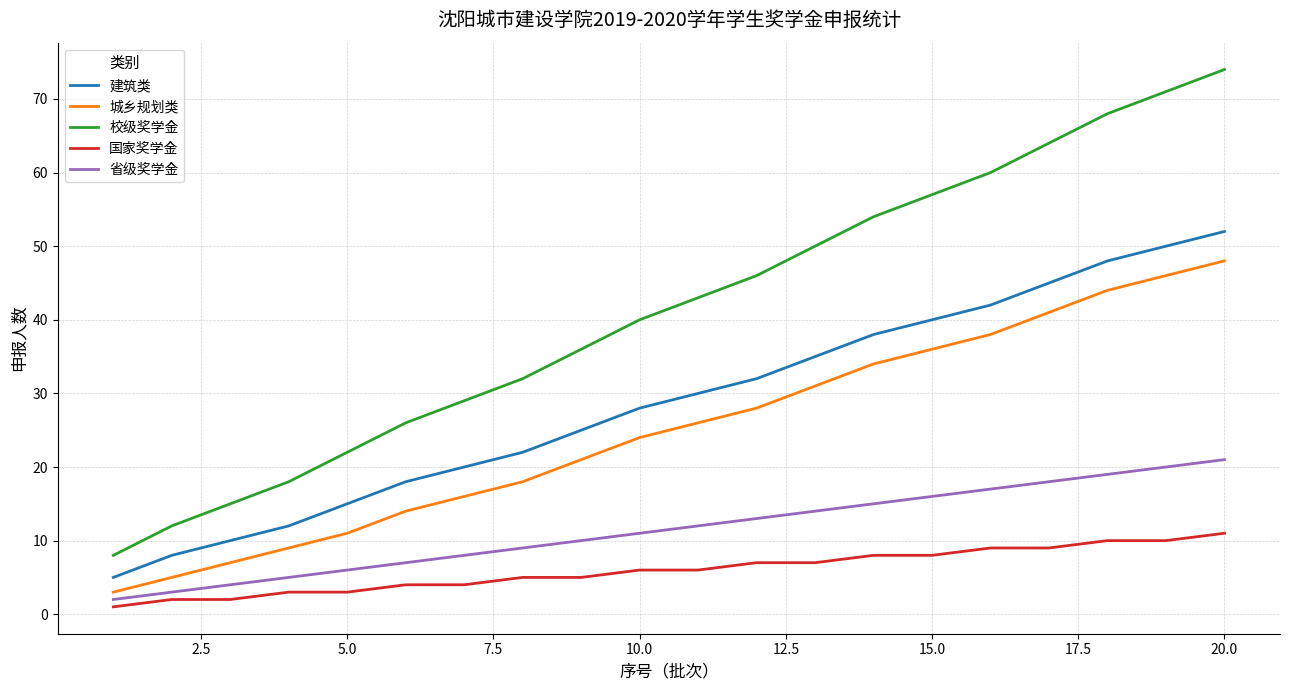

Rank the series by their maximum value, from lowest to highest.

国家奖学金, 省级奖学金, 城乡规划类, 建筑类, 校级奖学金